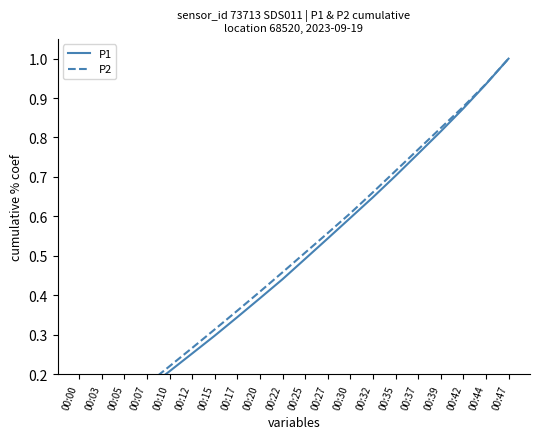

What is the difference between the maximum and minimum values in the P1 series?

1.0